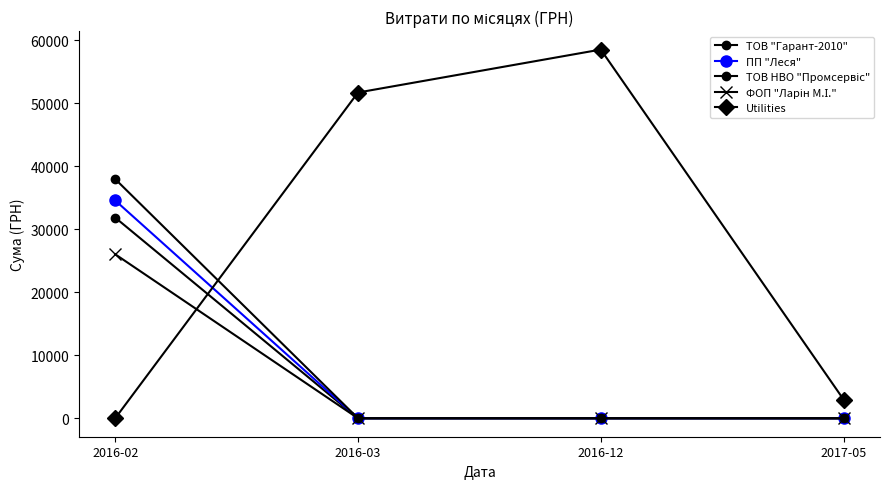

At how many categories does at least one series exceed 28676?

3